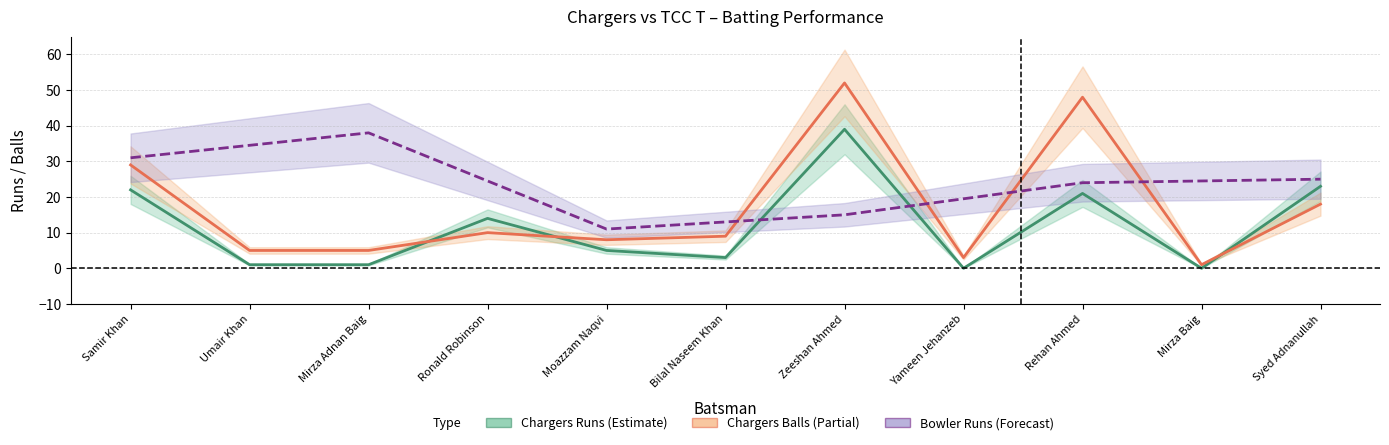

At which category does the chart reach its peak across all series?

Zeeshan Ahmed